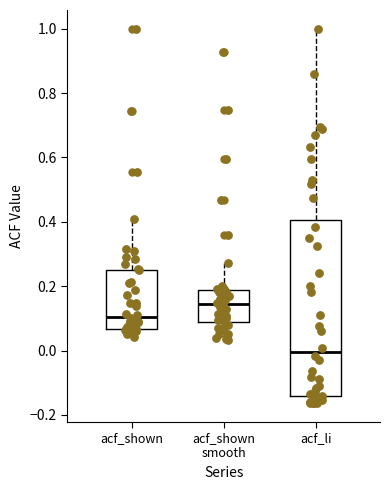

Comparing the boxes themselves (not the whiskers), which one is the tallest?

acf_li